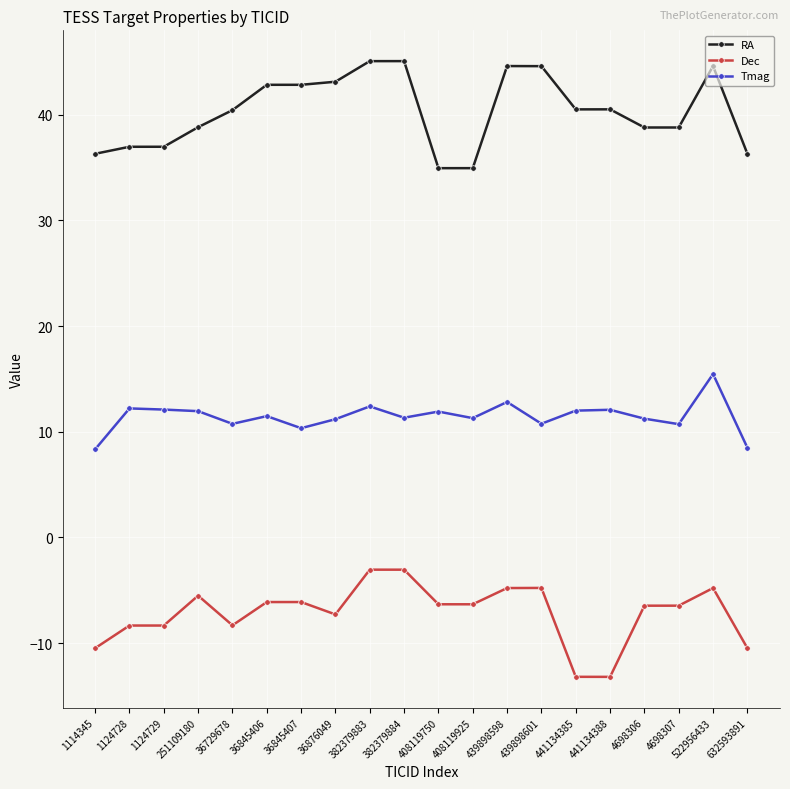

Does the chart have visible grid lines?

Yes